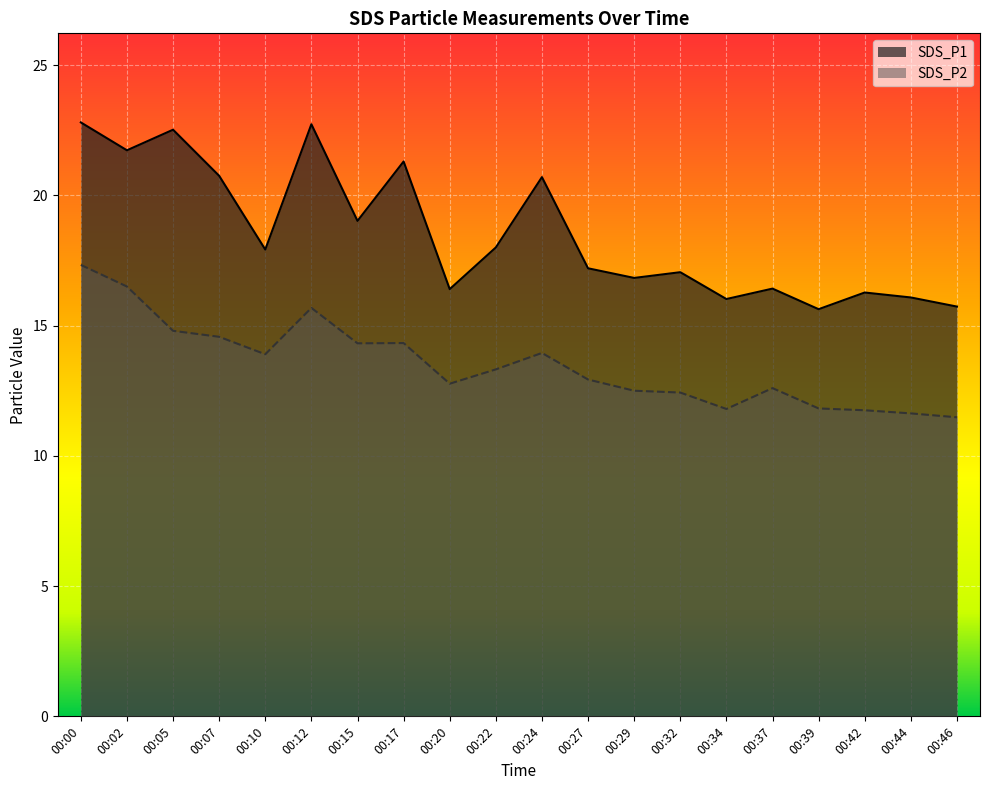

True or false: SDS_P1 and SDS_P2 intersect in this chart.

False